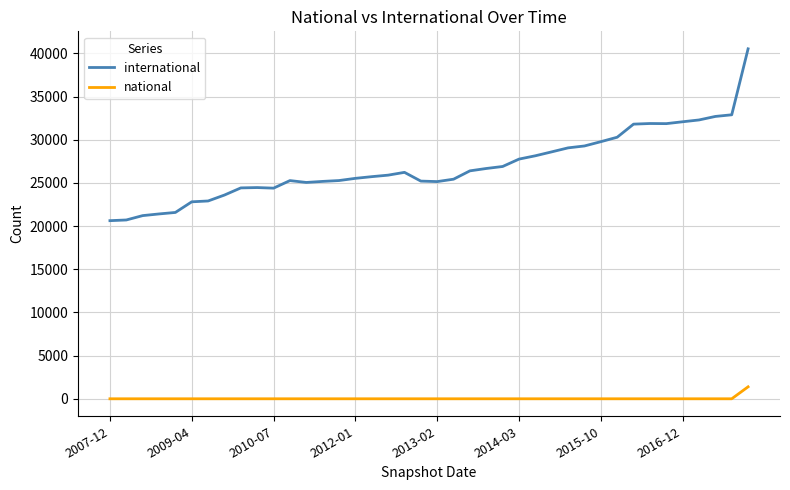

What are all the series names shown in the legend?

international, national